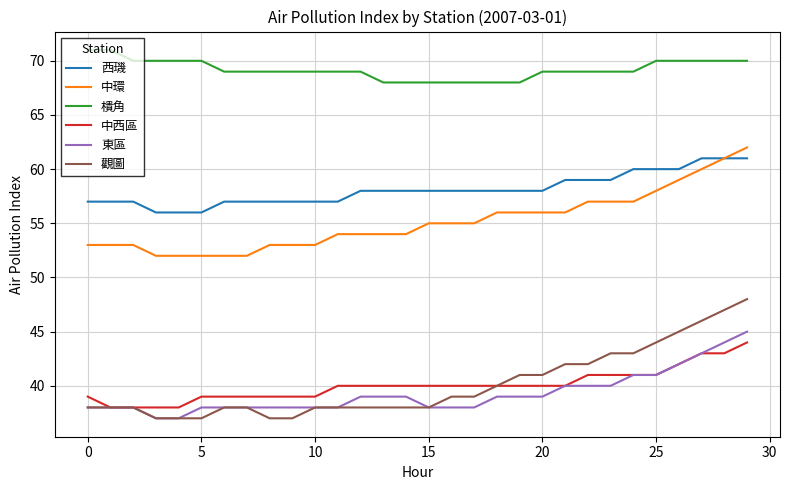

Reading left to right, what are all the values shown in this chart?

西璣: 57	57	57	56	56	56	57	57	57	57	57	57	58	58	58	58	58	58	58	58	58	59	59	59	60	60	60	61	61	61
中環: 53	53	53	52	52	52	52	52	53	53	53	54	54	54	54	55	55	55	56	56	56	56	57	57	57	58	59	60	61	62
樻角: 71	71	70	70	70	70	69	69	69	69	69	69	69	68	68	68	68	68	68	68	69	69	69	69	69	70	70	70	70	70
中西區: 39	38	38	38	38	39	39	39	39	39	39	40	40	40	40	40	40	40	40	40	40	40	41	41	41	41	42	43	43	44
東區: 38	38	38	37	37	38	38	38	38	38	38	38	39	39	39	38	38	38	39	39	39	40	40	40	41	41	42	43	44	45
觀圖: 38	38	38	37	37	37	38	38	37	37	38	38	38	38	38	38	39	39	40	41	41	42	42	43	43	44	45	46	47	48